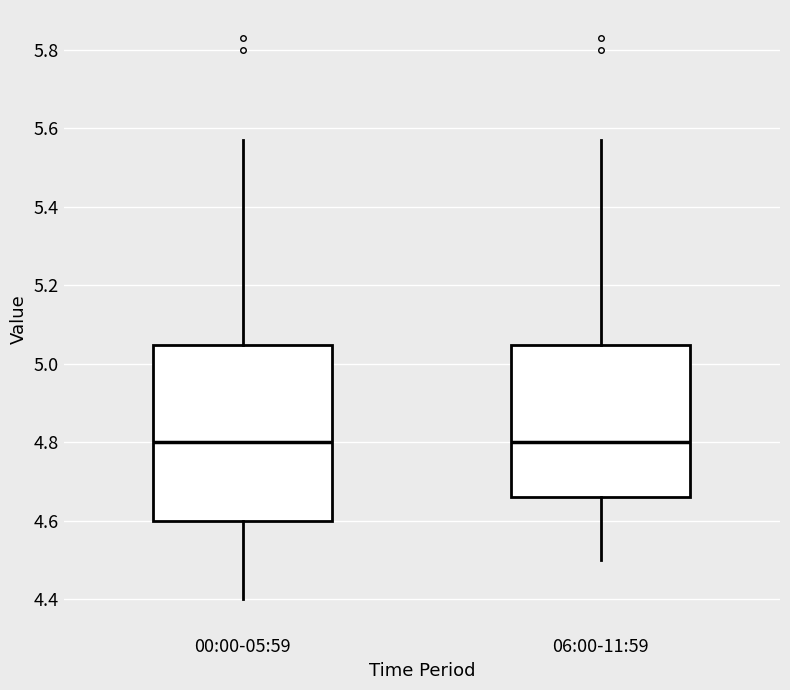

Where does the median line of the box for 00:00-05:59 sit on the y-axis? The values are not printed on the chart, so give them approximately, as read against the axis.

4.80